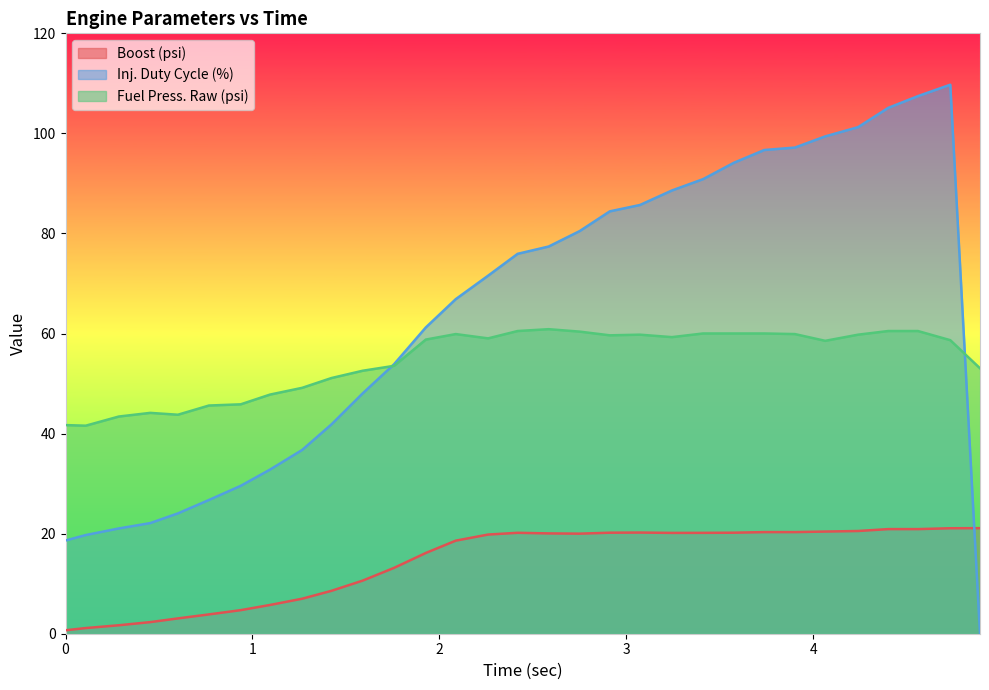

How many values in Inj. Duty Cycle (%) are above zero?

30